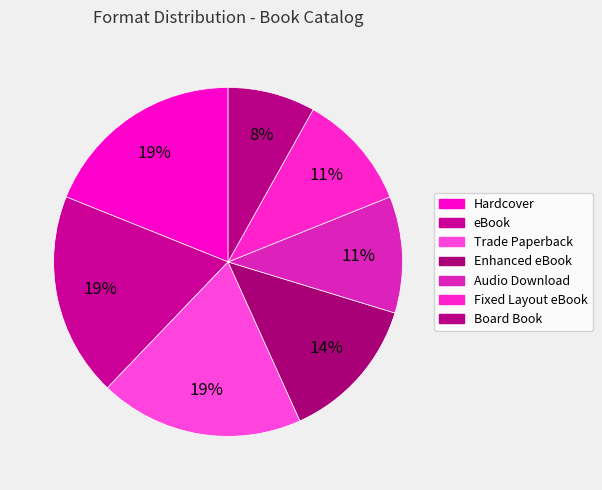

Count the number of slices in the pie.

7